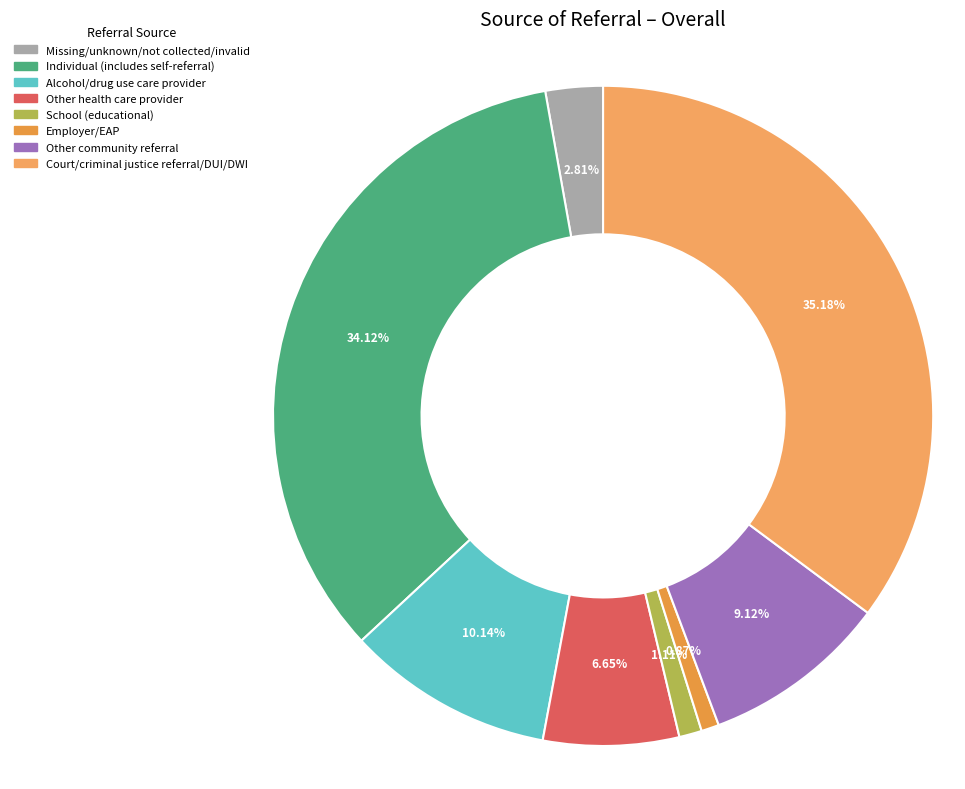

Is there a majority slice in this chart?

No